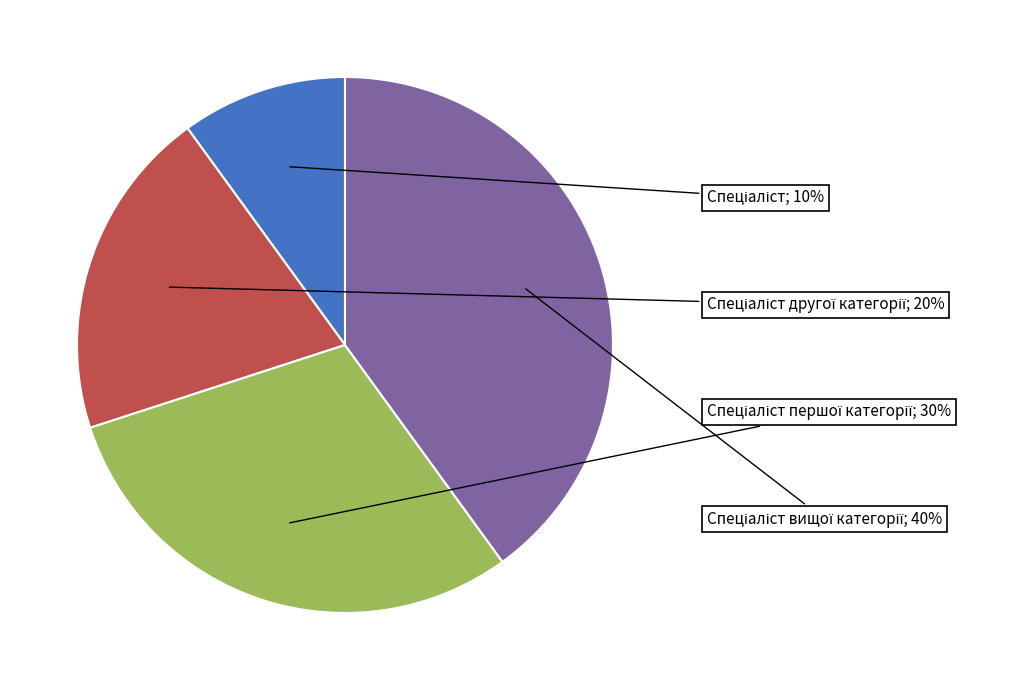

To the nearest percent, what is the difference between the largest and smallest slice percentages?

30%